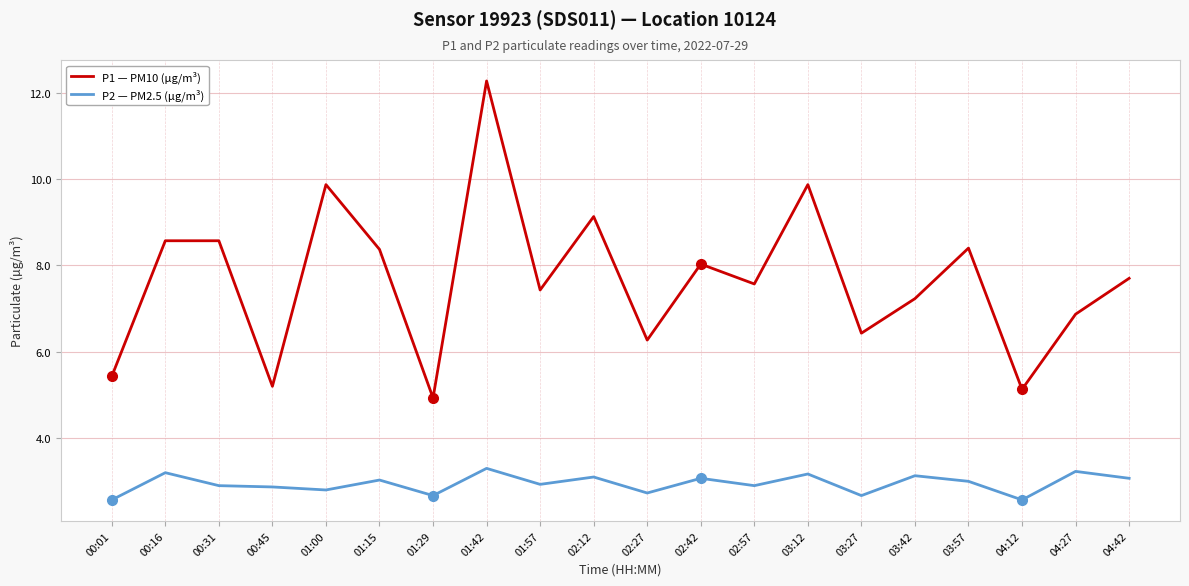

At 02:12, list the series in order from smallest to largest.

P2 — PM2.5 (µg/m³), P1 — PM10 (µg/m³)